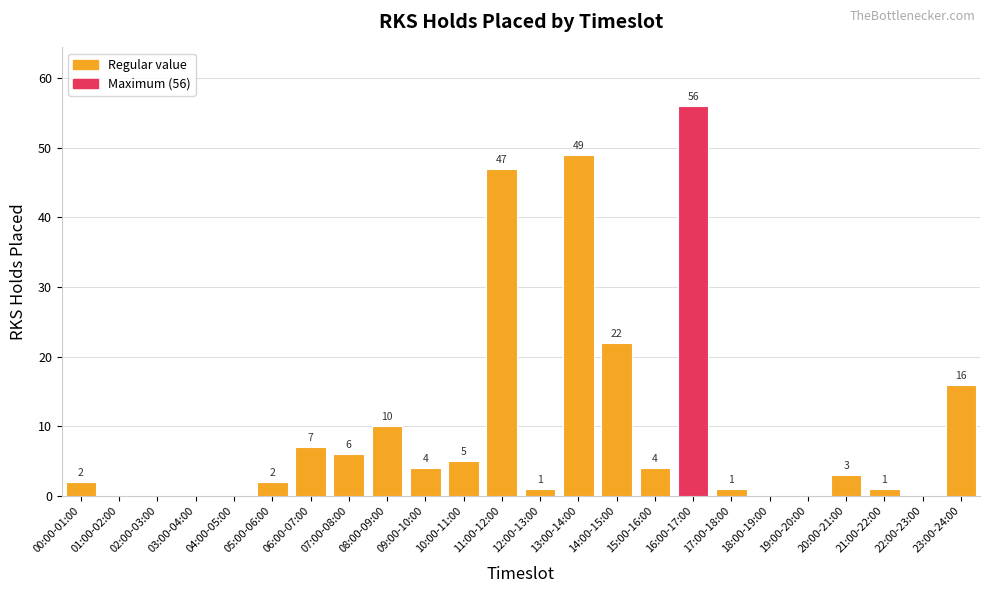

The chart shows a value of 81 at 13:00-14:00. True or false?

False